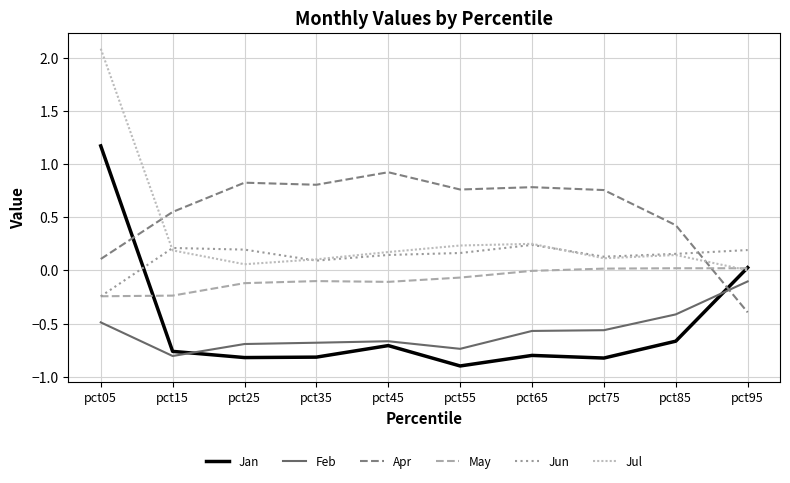

At how many categories does at least one series exceed 2?

1